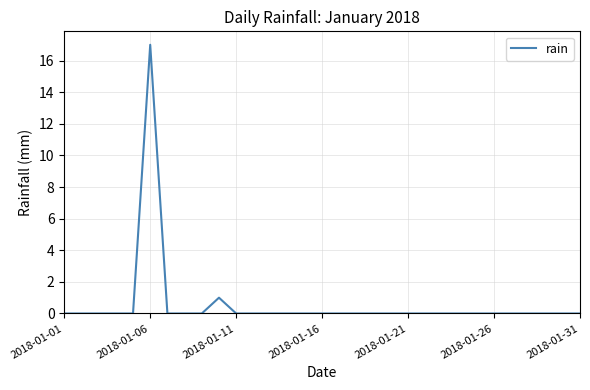

What is the maximum value shown in the chart?

17